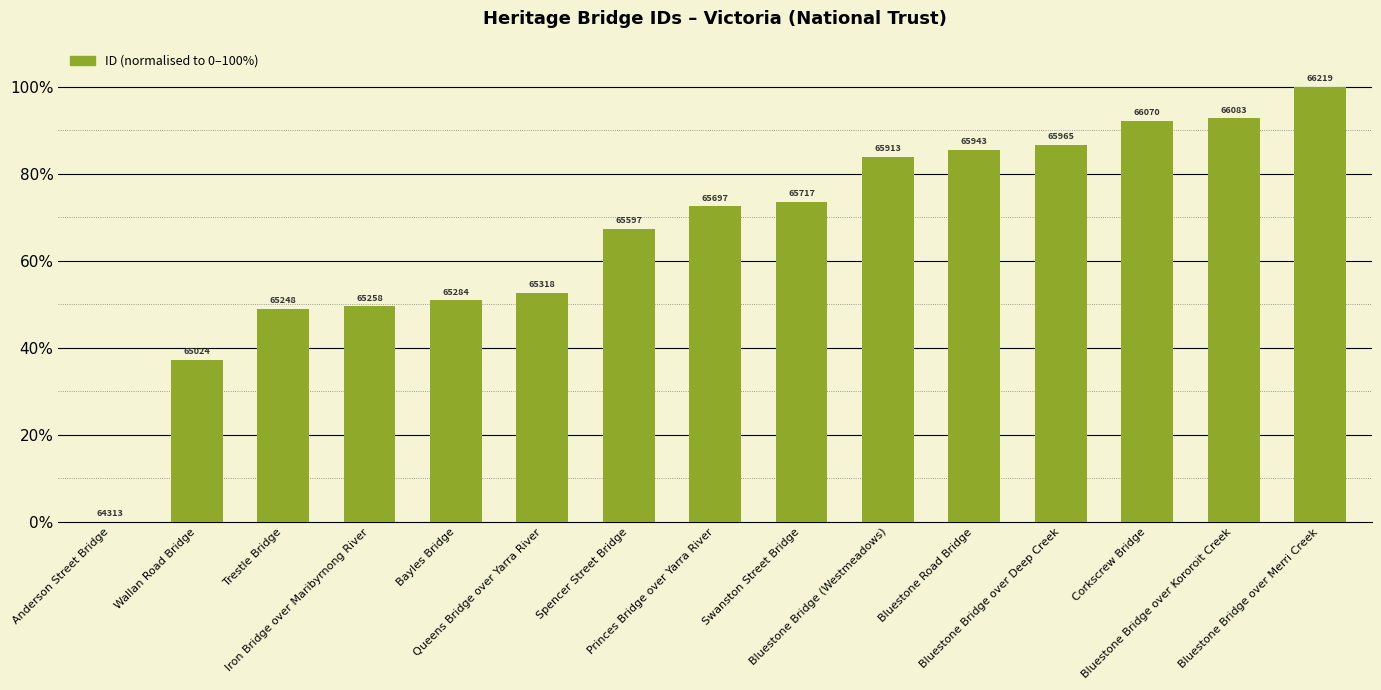

Reading left to right, what are all the values shown in this chart?

Anderson Street Bridge=0.0	Wallan Road Bridge=37.3	Trestle Bridge=49.1	Iron Bridge over Maribyrnong River=49.6	Bayles Bridge=50.9	Queens Bridge over Yarra River=52.7	Spencer Street Bridge=67.4	Princes Bridge over Yarra River=72.6	Swanston Street Bridge=73.7	Bluestone Bridge (Westmeadows)=83.9	Bluestone Road Bridge=85.5	Bluestone Bridge over Deep Creek=86.7	Corkscrew Bridge=92.2	Bluestone Bridge over Kororoit Creek=92.9	Bluestone Bridge over Merri Creek=100.0